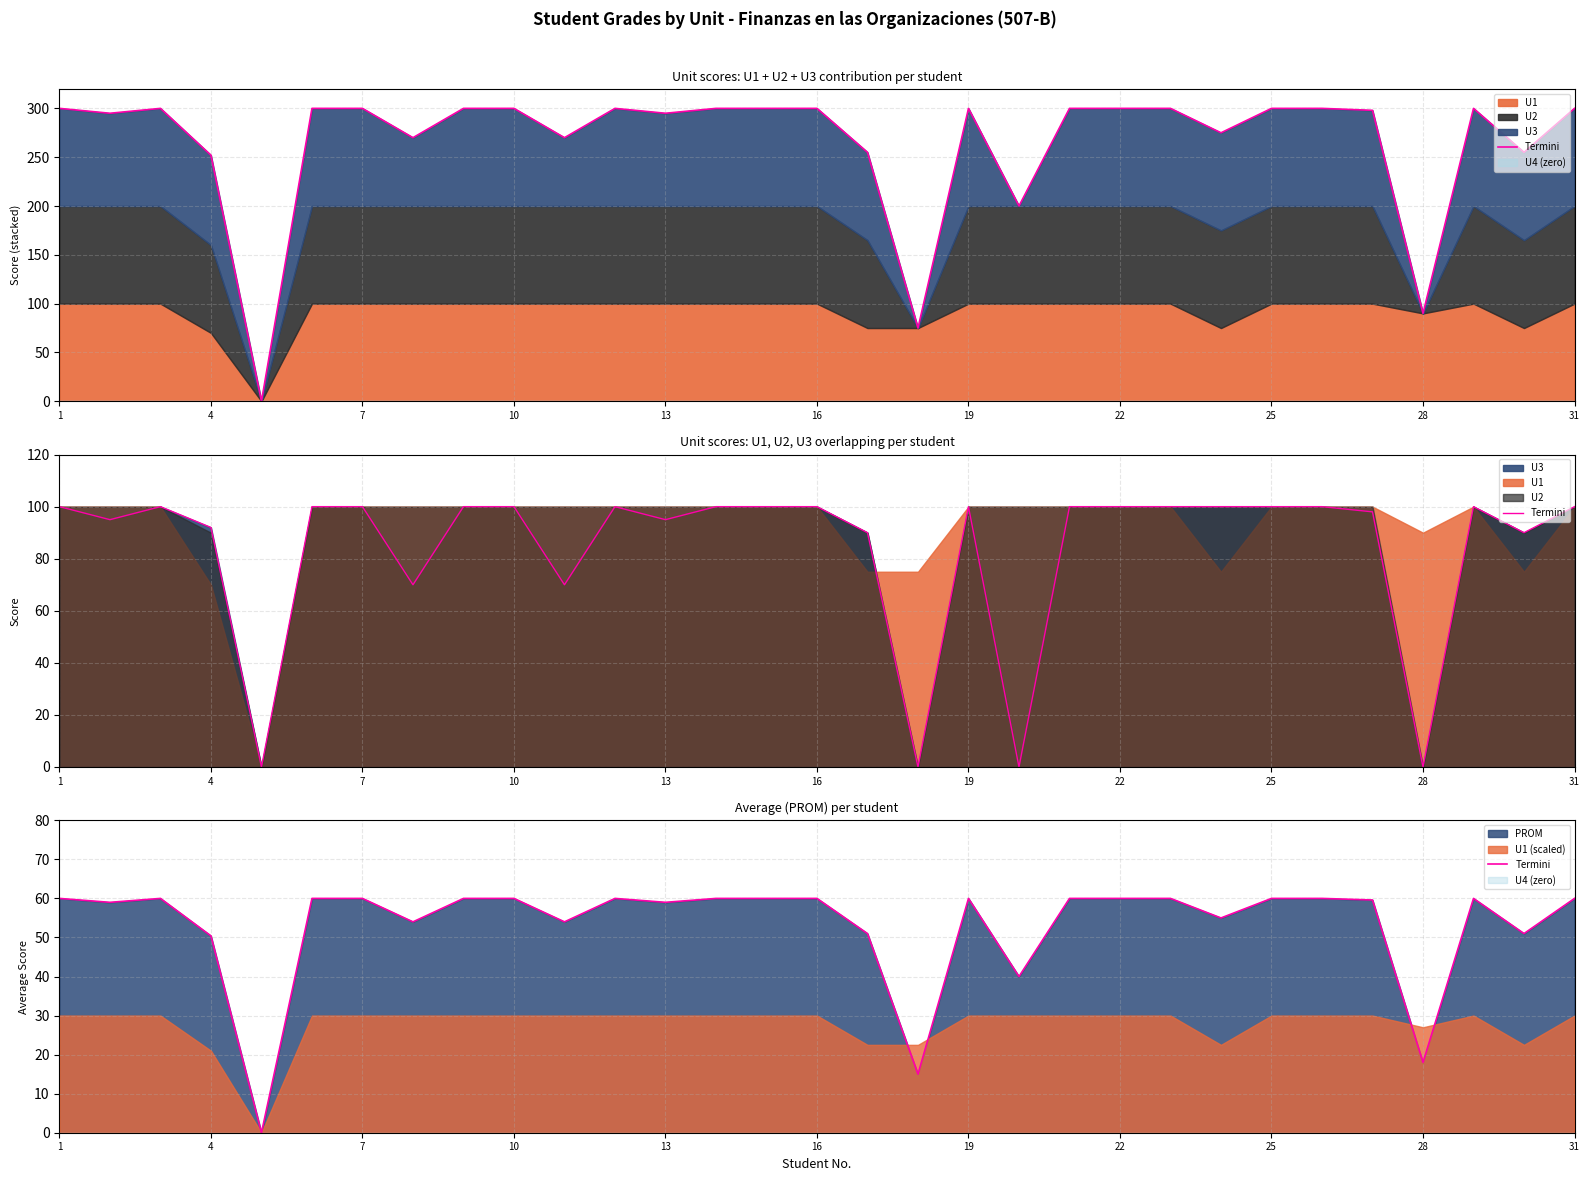

Which label corresponds to the largest value in the chart?

1